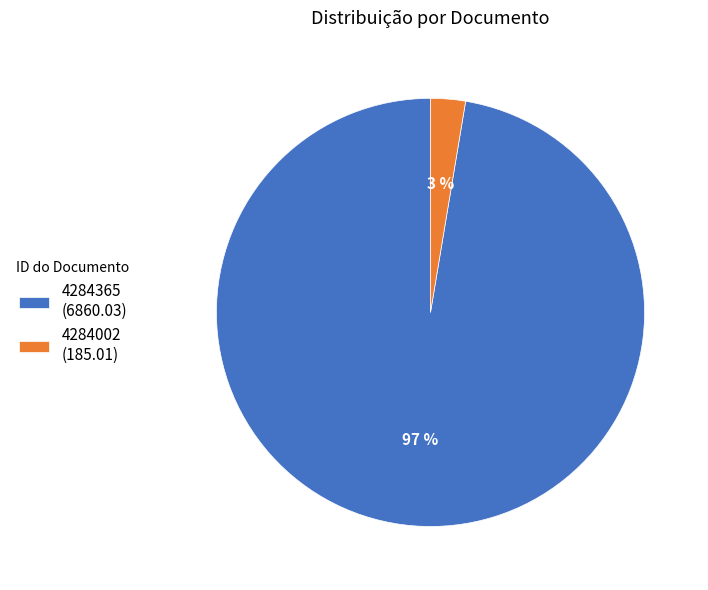

How many segments does this pie chart have?

2